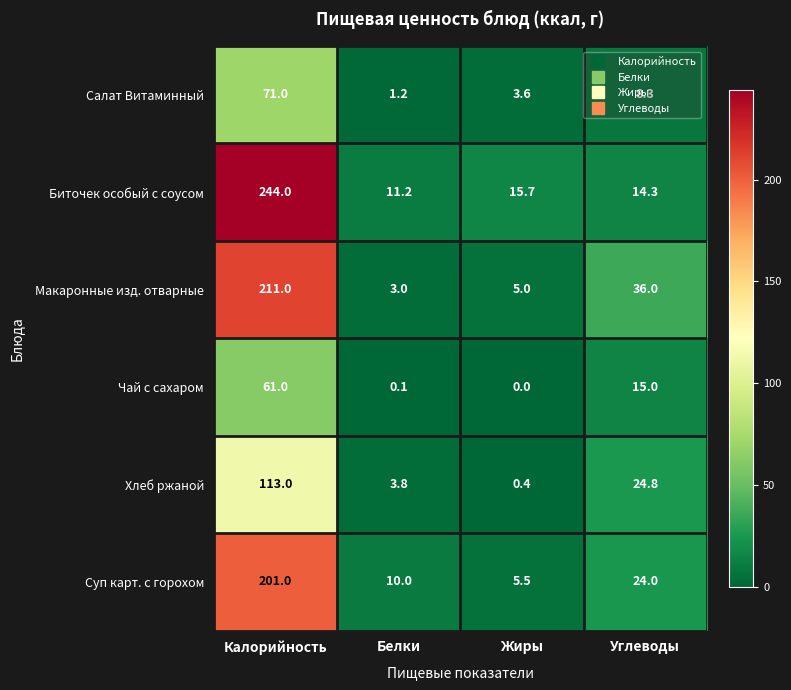

Read the Суп карт. с горохом value at Углеводы.

24.0